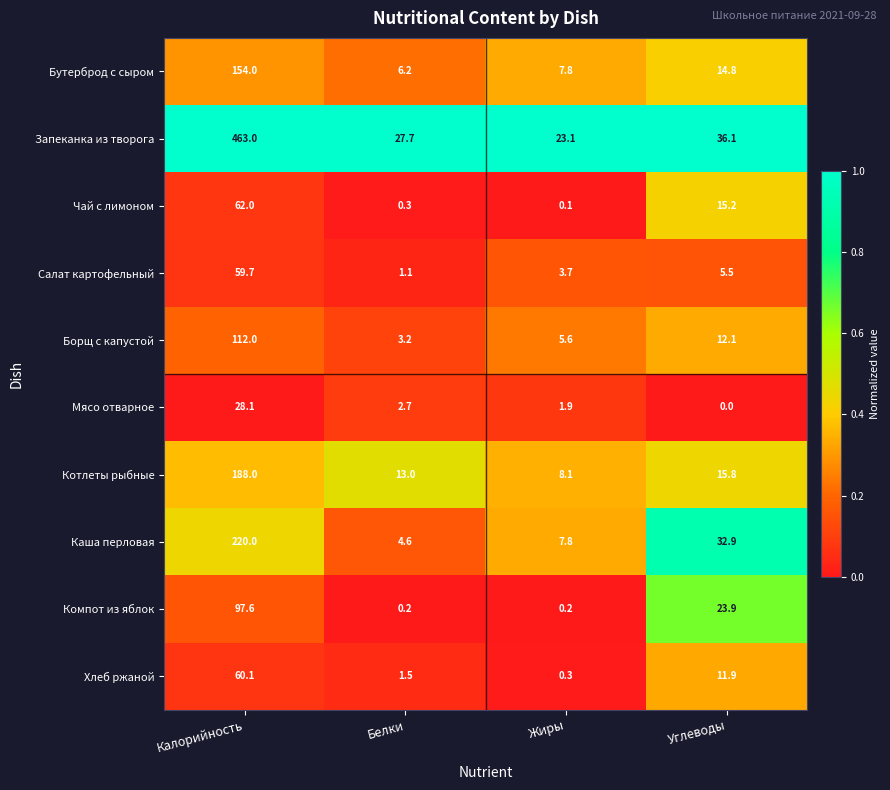

Between Белки and Жиры, which series saw the biggest shift?

Котлеты рыбные